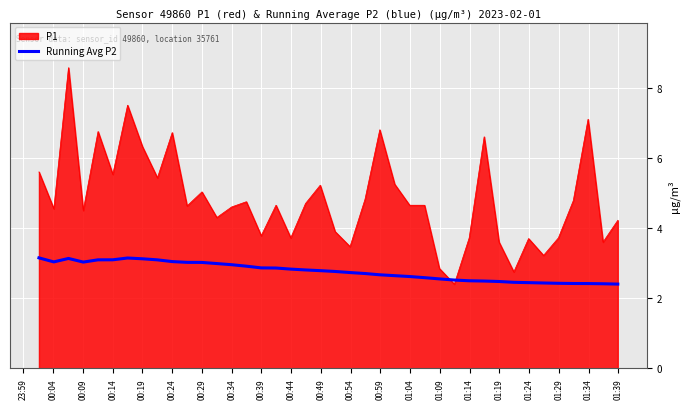

What is the minimum value for P1?

2.4